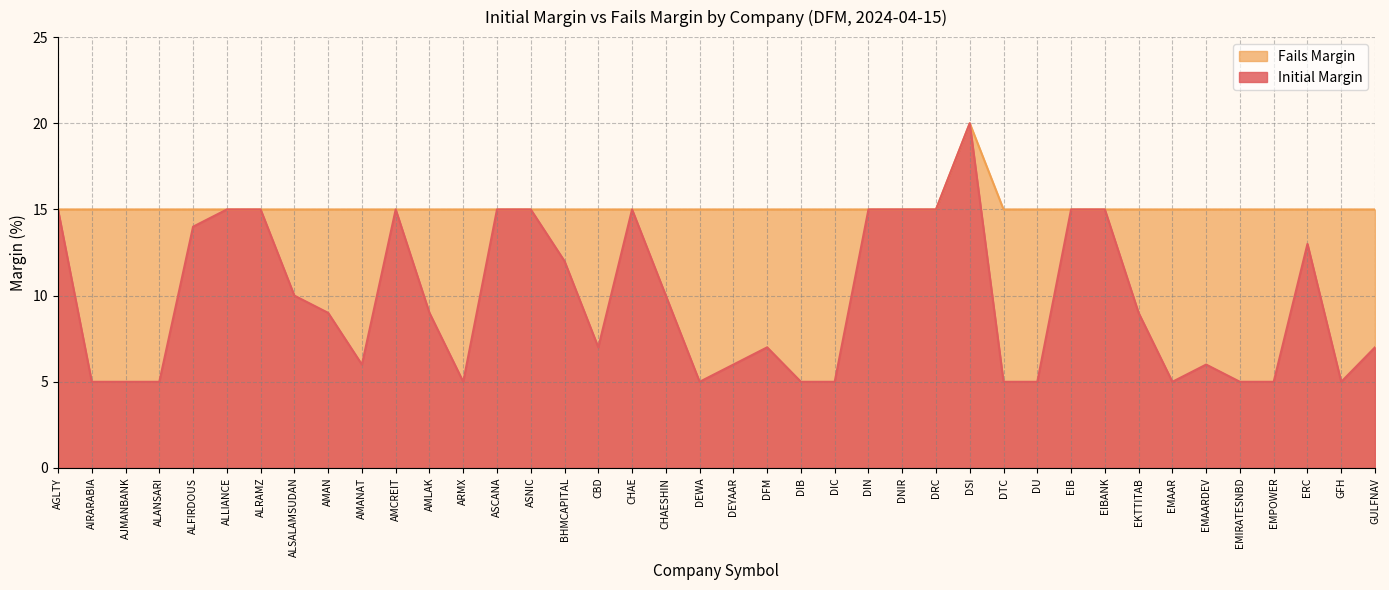

Does the chart have visible grid lines?

Yes